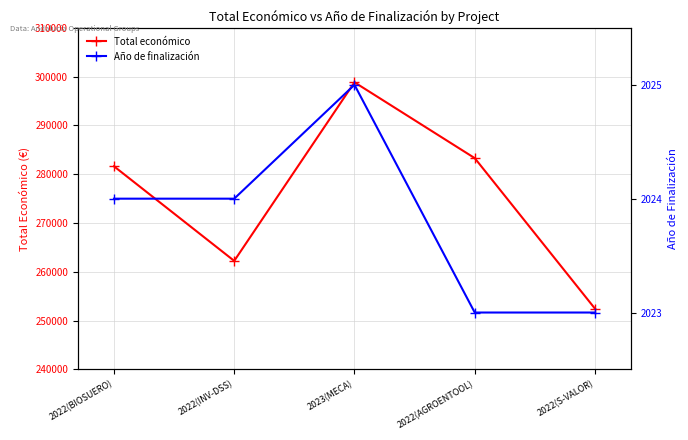

What is the difference between the second highest and minimum values in the Total económico series?

30854